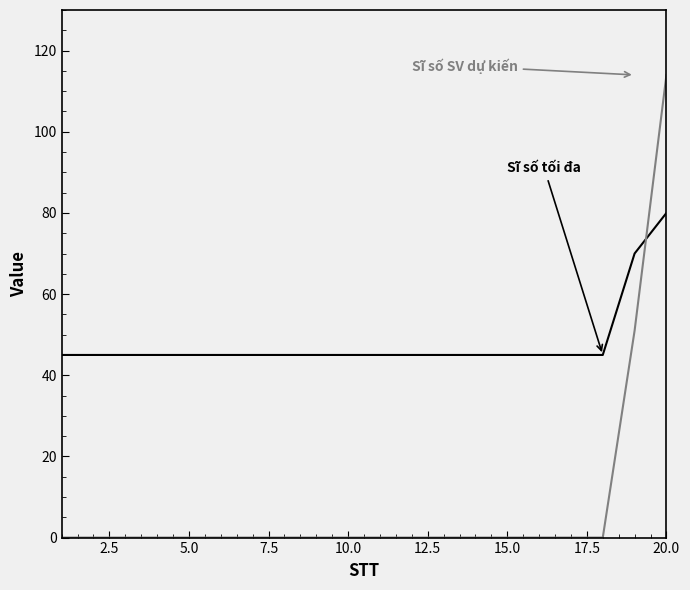

What is the maximum value shown in the chart?

114